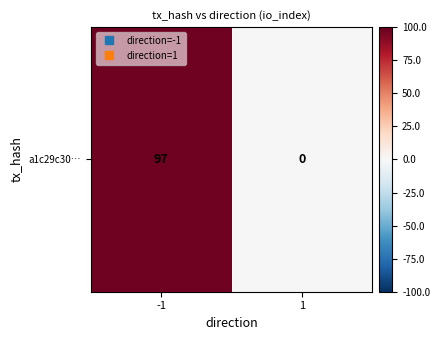

The chart shows a value of 97 at -1. True or false?

True